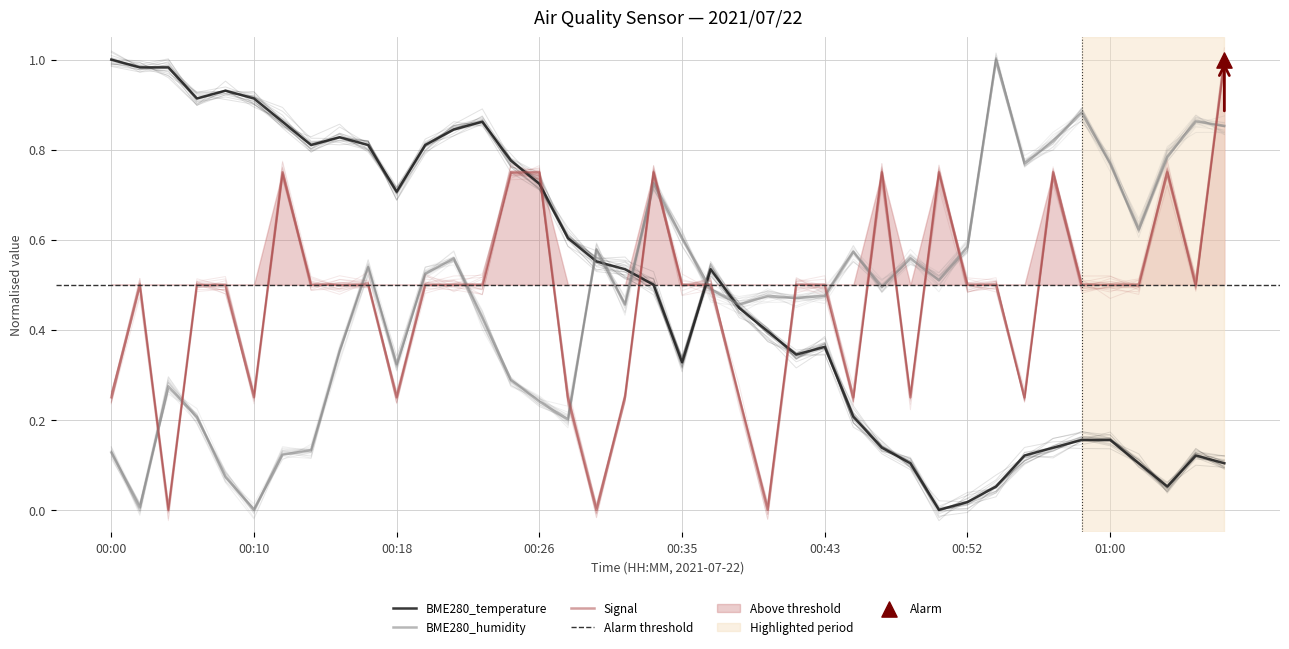

At which category is the sum across all series the highest?

00:33